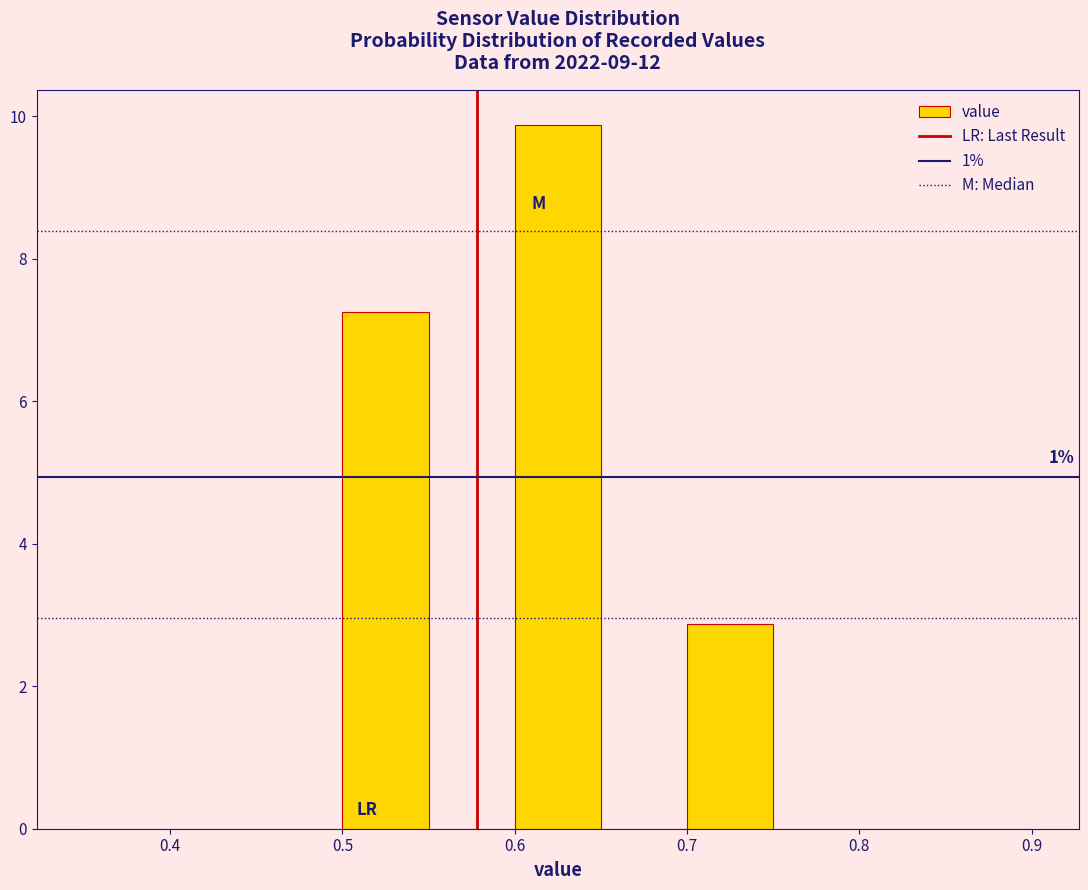

Over which range of the x-axis is the bar tallest?

0.60 to 0.65